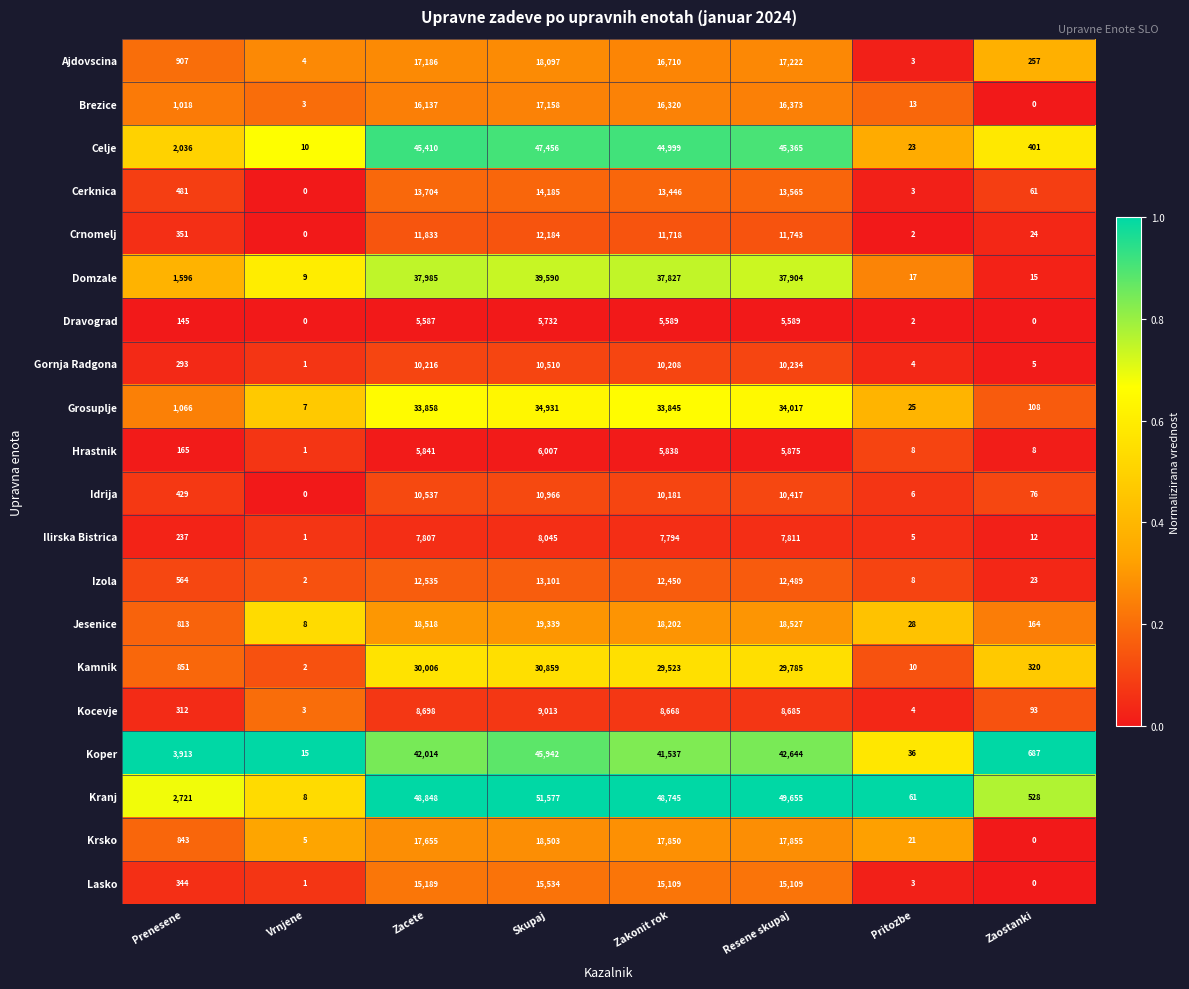

At which label does Ajdovscina first exceed 16710?

Zacete